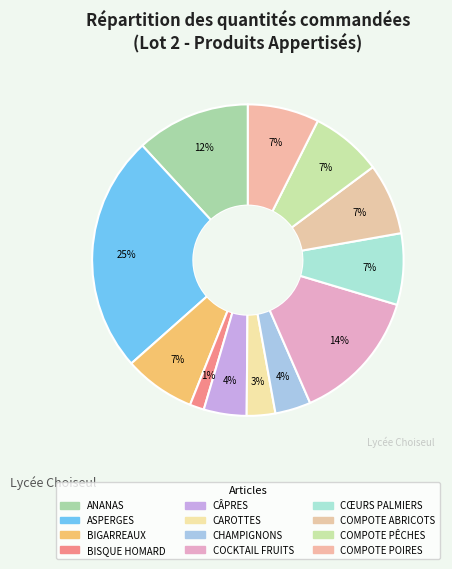

Count the number of slices in the pie.

12